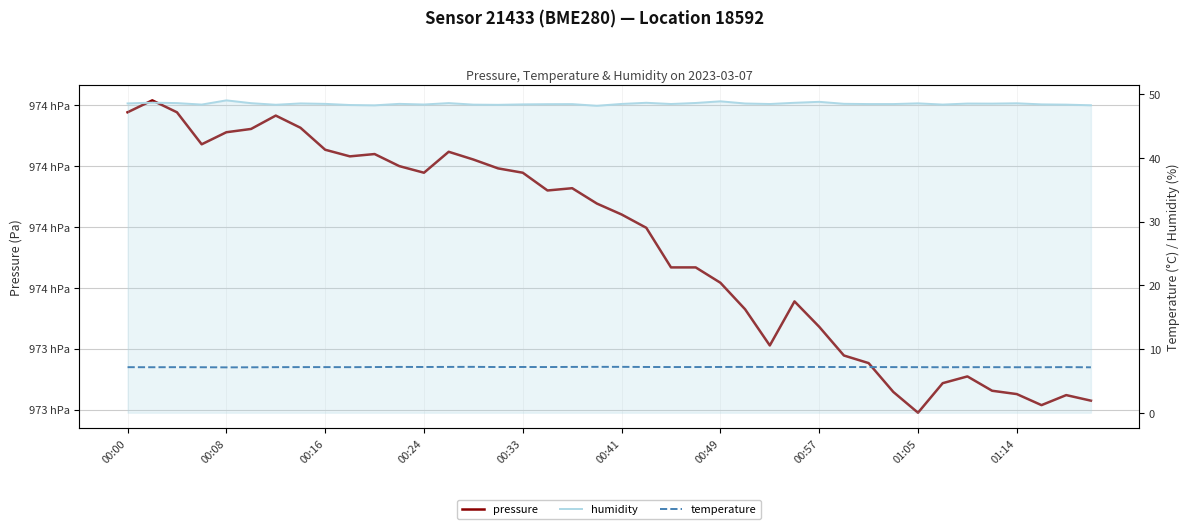

The value of pressure at 30 is 97341.4. True or false?

True